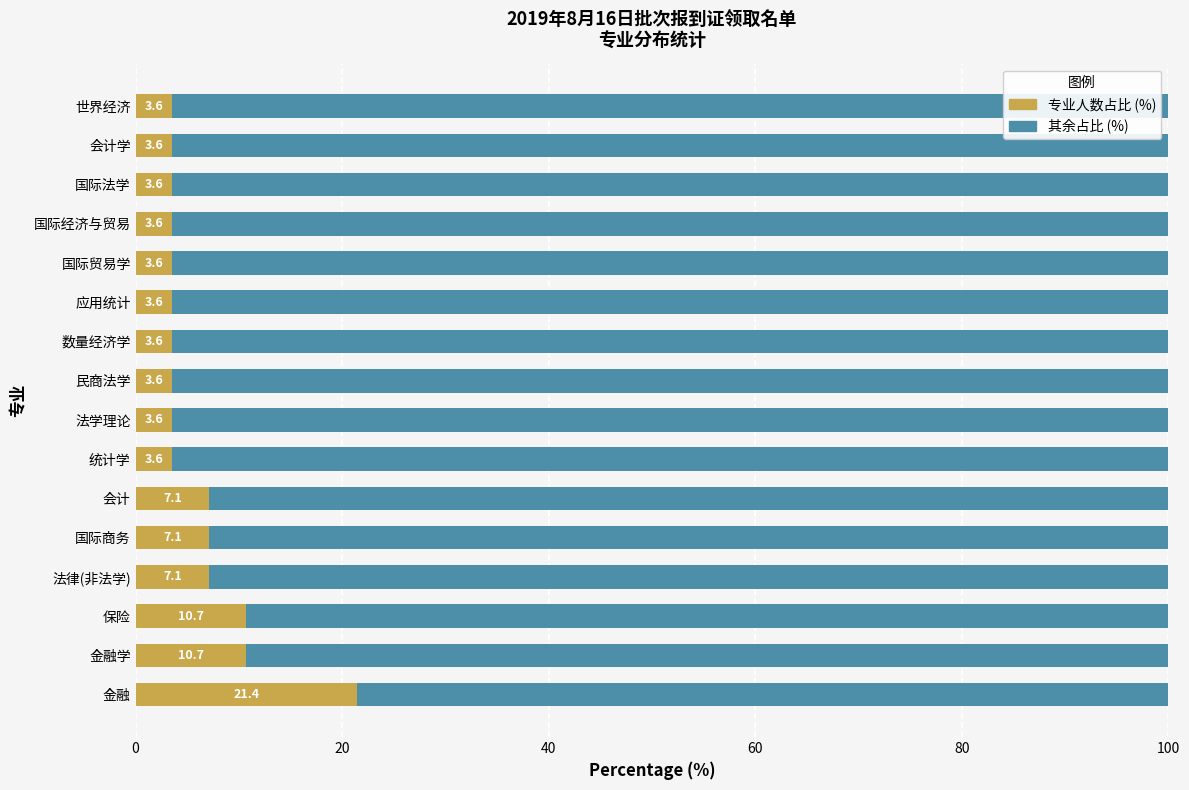

What is the total value across all series at 保险?

100.0